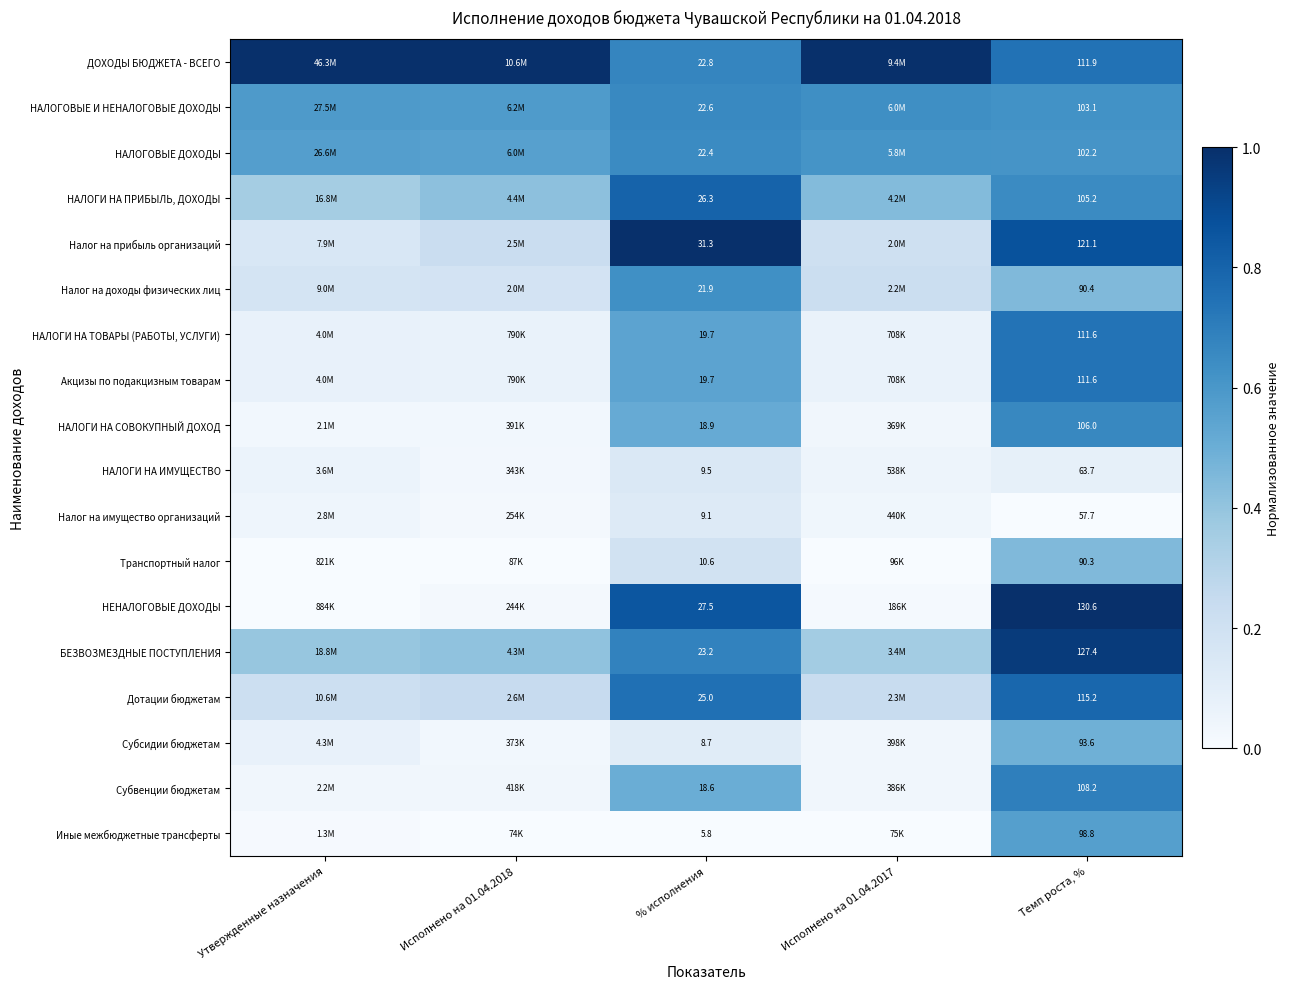

Is the value of НЕНАЛОГОВЫЕ ДОХОДЫ at % исполнения greater than the value of НАЛОГИ НА ИМУЩЕСТВО at % исполнения?

Yes